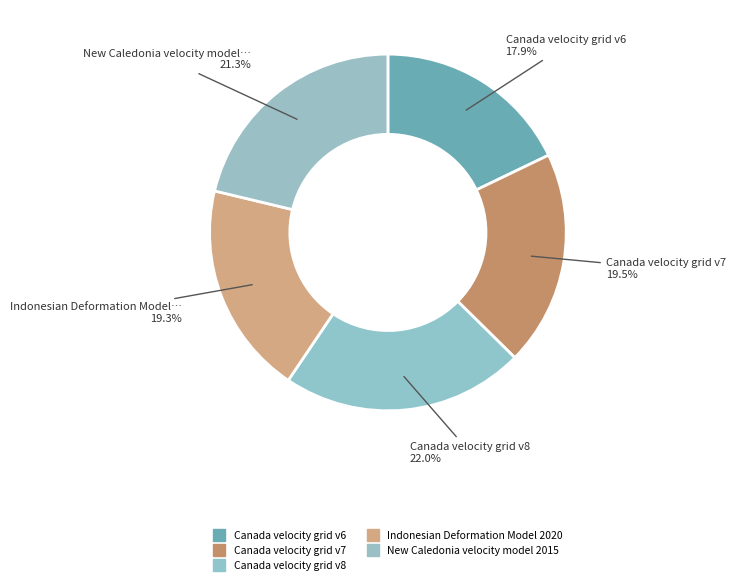

Which category has the biggest portion of the pie?

Canada velocity grid v8